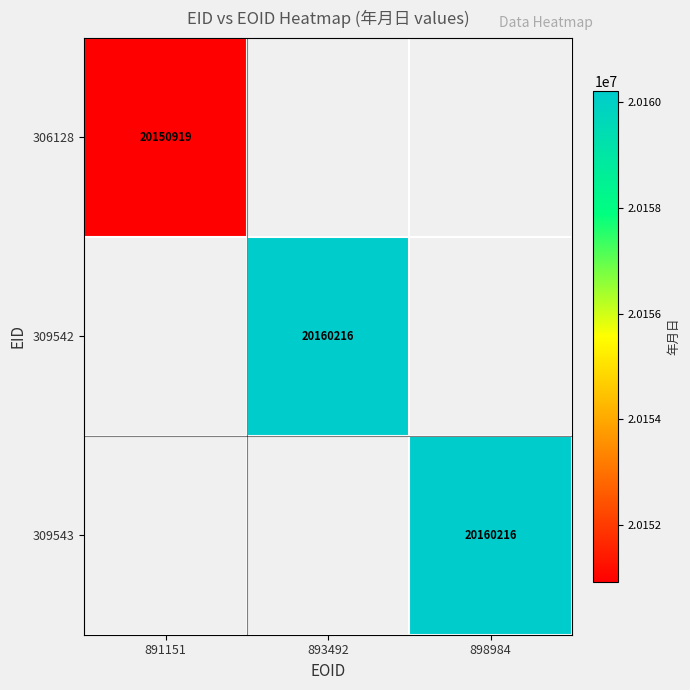

At how many categories does at least one series exceed 20154553?

2